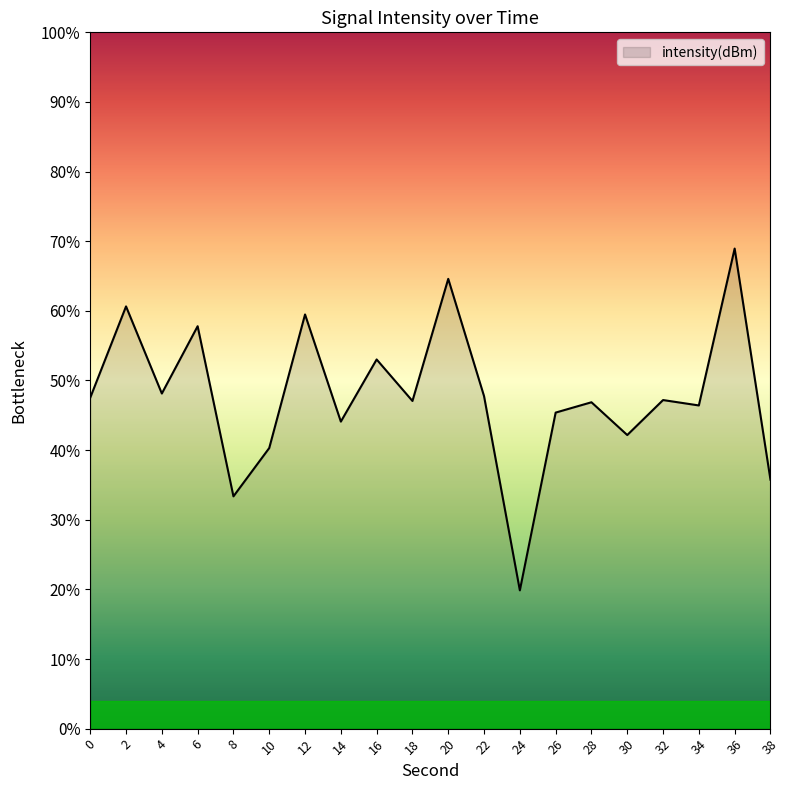

List the labels in order of value, largest first.

36, 20, 2, 12, 6, 16, 4, 22, 0, 32, 18, 28, 34, 26, 14, 30, 10, 38, 8, 24